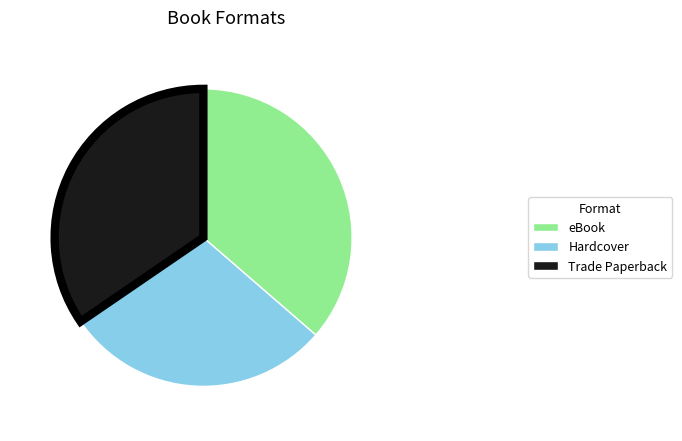

Combined, do Hardcover and eBook account for over 50%?

Yes